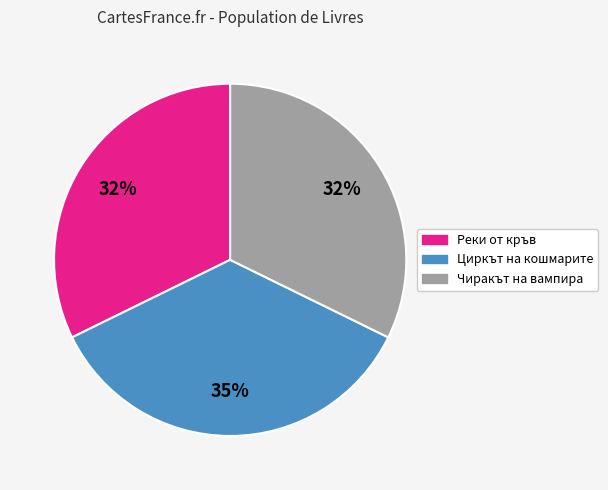

Between Реки от кръв and Циркът на кошмарите, which is larger?

Циркът на кошмарите